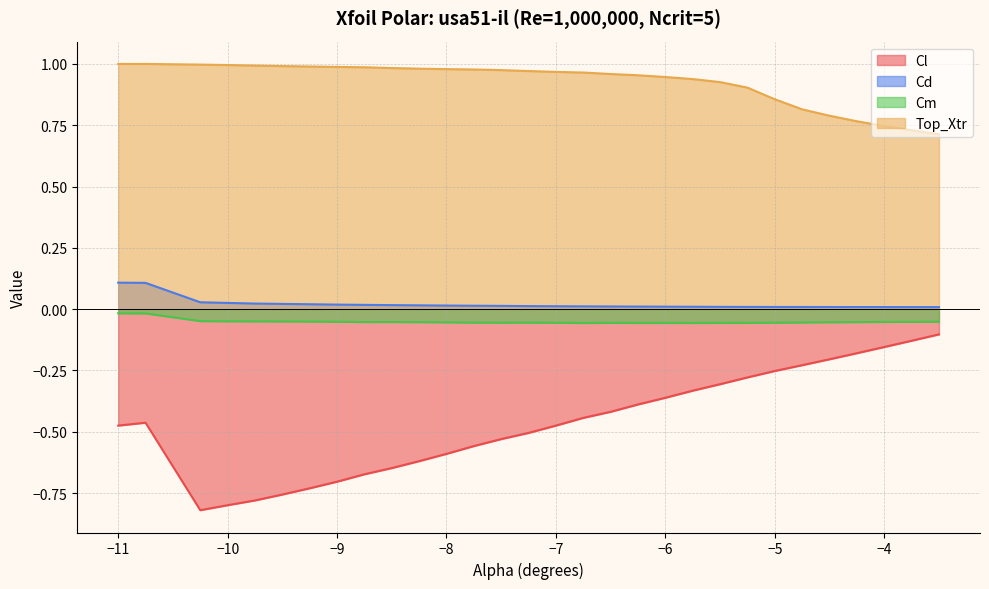

Reading left to right, transcribe all the data shown in this chart.

Cl: -0.5	-0.5	-0.8	-0.8	-0.8	-0.8	-0.7	-0.7	-0.7	-0.6	-0.6	-0.6	-0.6	-0.5	-0.5	-0.5	-0.4	-0.4	-0.4	-0.4	-0.3	-0.3	-0.3	-0.3	-0.2	-0.2	-0.2	-0.2	-0.1	-0.1
Cd: 0.1	0.1	0.0	0.0	0.0	0.0	0.0	0.0	0.0	0.0	0.0	0.0	0.0	0.0	0.0	0.0	0.0	0.0	0.0	0.0	0.0	0.0	0.0	0.0	0.0	0.0	0.0	0.0	0.0	0.0
Cm: -0.0	-0.0	-0.0	-0.0	-0.0	-0.1	-0.1	-0.1	-0.1	-0.1	-0.1	-0.1	-0.1	-0.1	-0.1	-0.1	-0.1	-0.1	-0.1	-0.1	-0.1	-0.1	-0.1	-0.1	-0.1	-0.1	-0.1	-0.1	-0.1	-0.1
Top_Xtr: 1.0	1.0	1.0	1.0	1.0	1.0	1.0	1.0	1.0	1.0	1.0	1.0	1.0	1.0	1.0	1.0	1.0	1.0	1.0	0.9	0.9	0.9	0.9	0.9	0.8	0.8	0.8	0.7	0.7	0.7